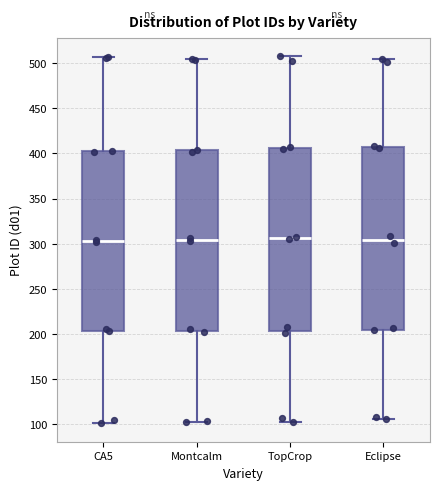

Reading left to right, transcribe this box plot: for each box, give where its median line is, the range the box spans, and where its two whiskers end, as read against the y-axis. The values are not printed on the chart, so give them approximately, as read against the axis.

CA5: median 305, box 205 to 405, whiskers 100 to 505
Montcalm: median 305, box 205 to 405, whiskers 100 to 505
TopCrop: median 305, box 205 to 405, whiskers 105 to 510
Eclipse: median 305, box 205 to 410, whiskers 105 to 505